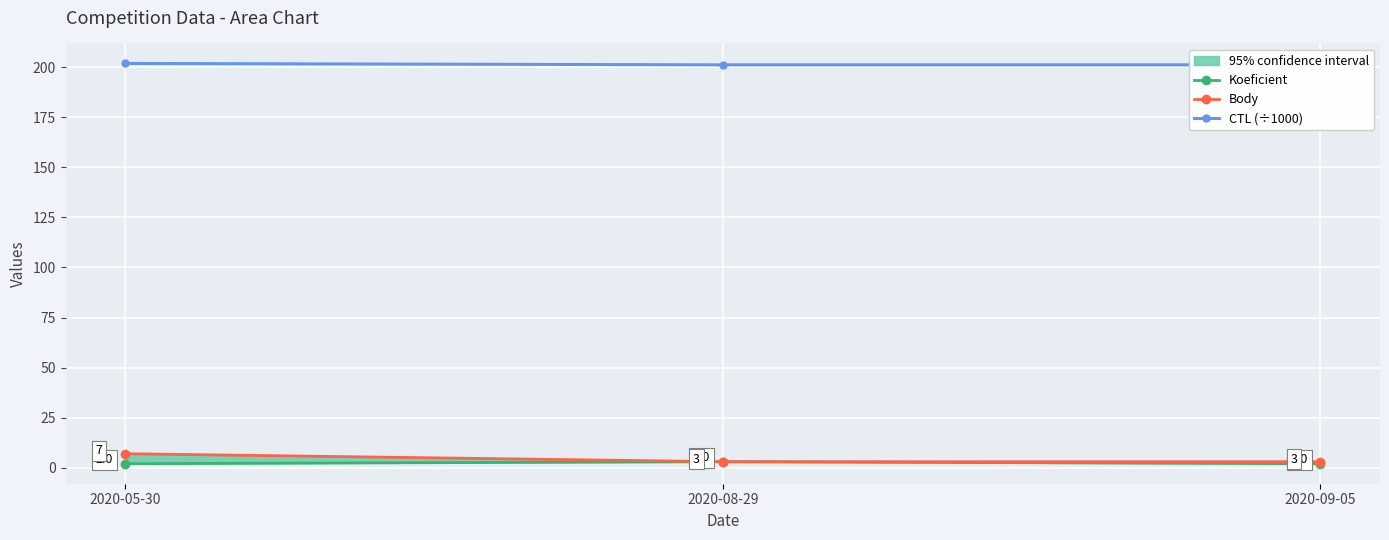

The value of Koeficient at 2020-08-29 is 3.0. True or false?

True